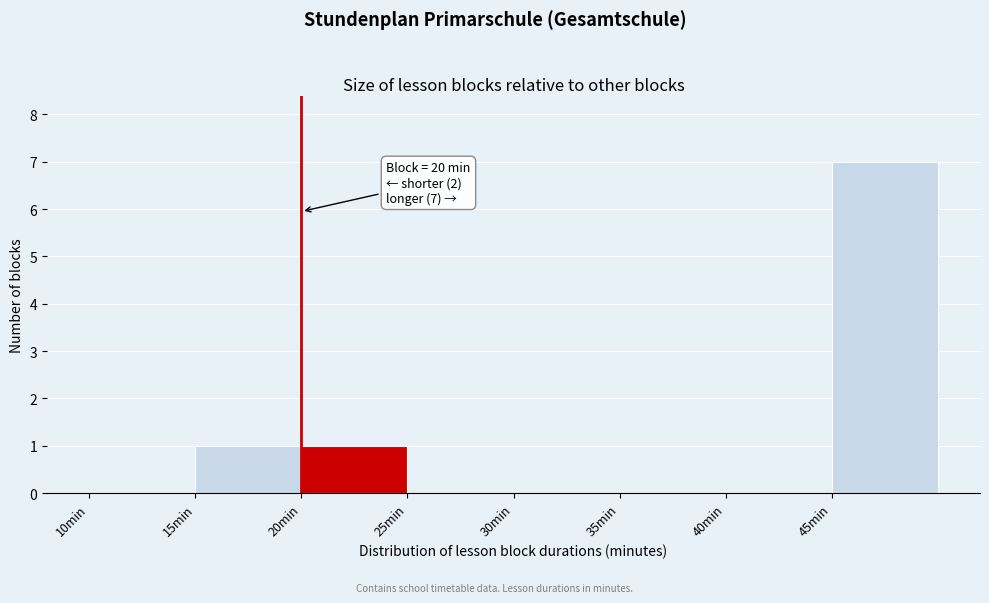

Which range on the x-axis has the tallest bar?

45 to 50